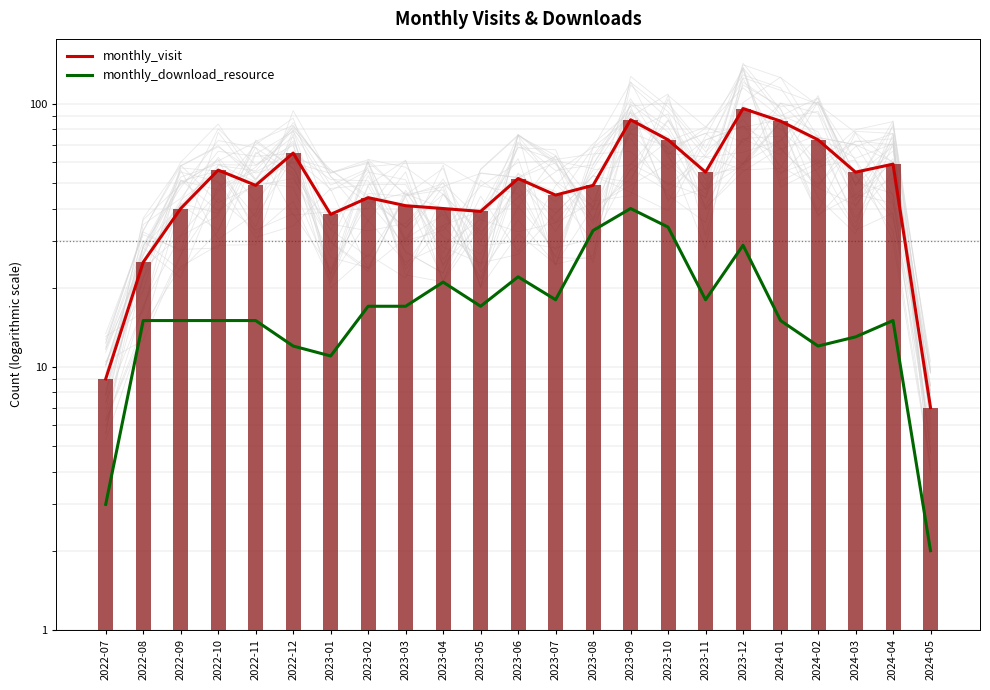

What is the lowest value of the monthly_visit series?

7